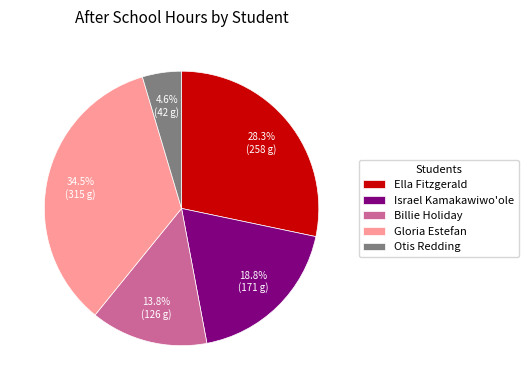

Is Billie Holiday the majority of the pie?

No